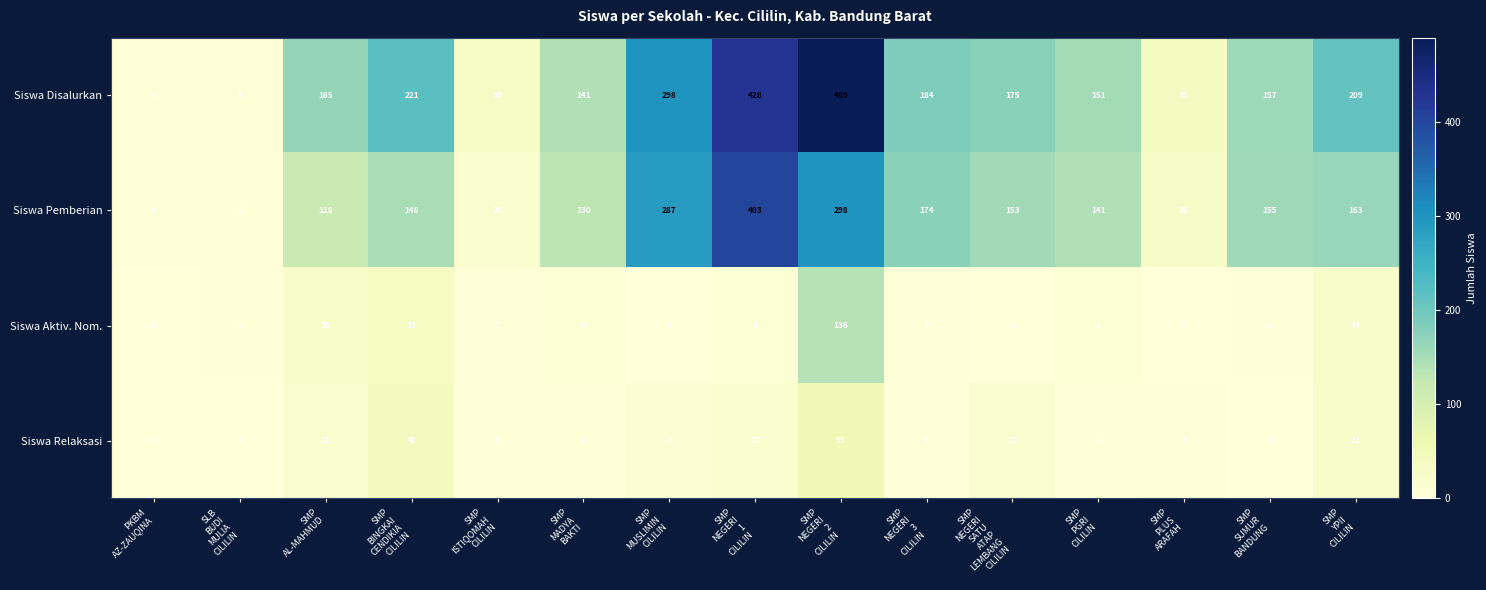

What is the average value of the Siswa Aktiv. Nom. series?

18